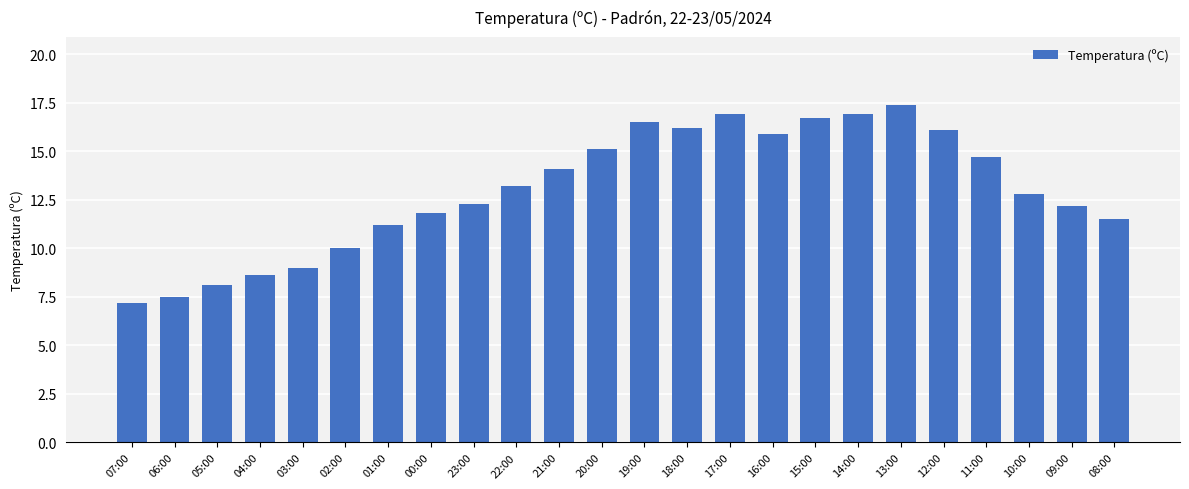

Are the bars grouped side by side (vs. stacked)?

No